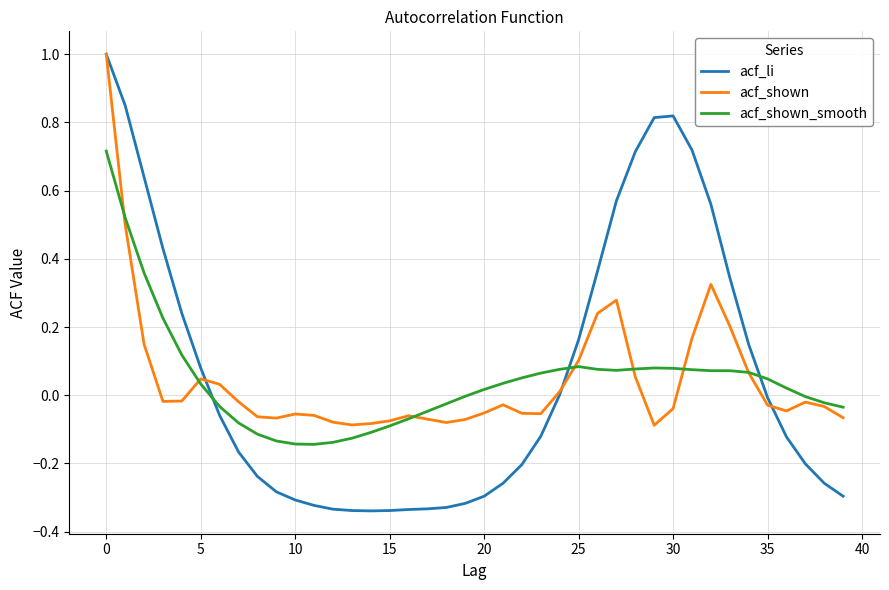

Which series has the largest total across all categories?

acf_li